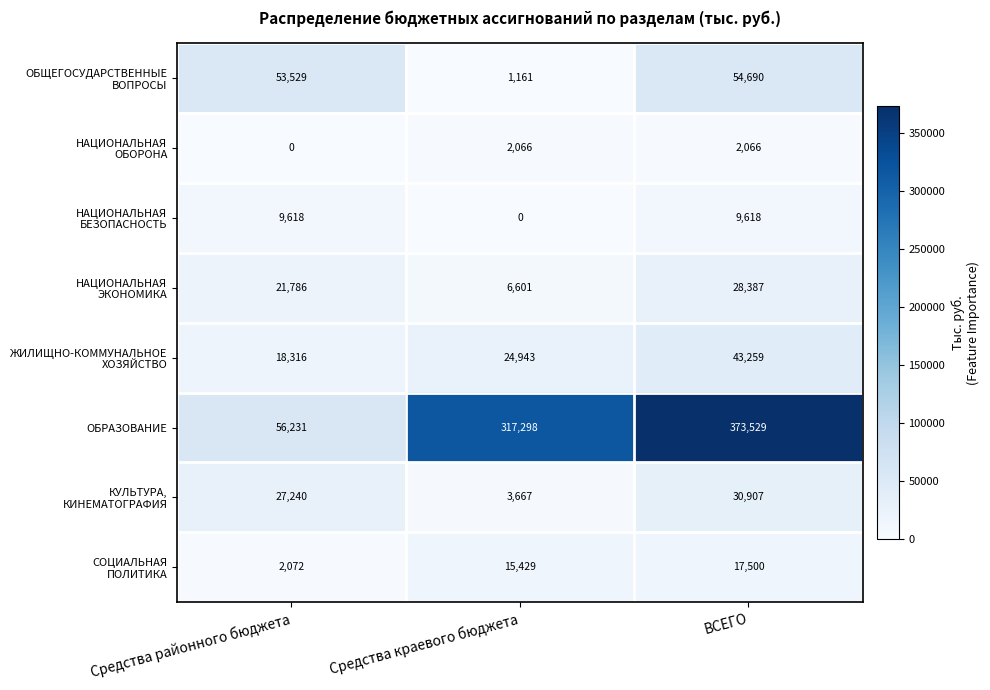

What is the spread (max minus min) of values at Средства районного бюджета?

56231